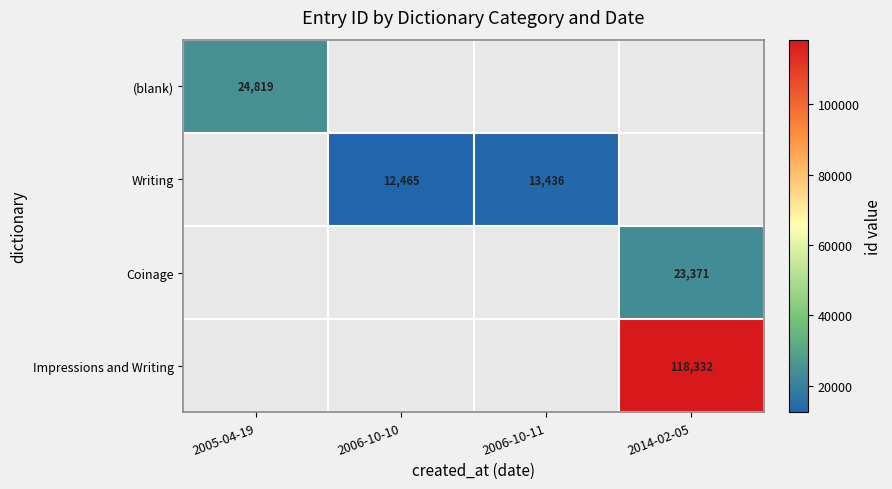

Which category has the highest value in the (blank) series?

2005-04-19